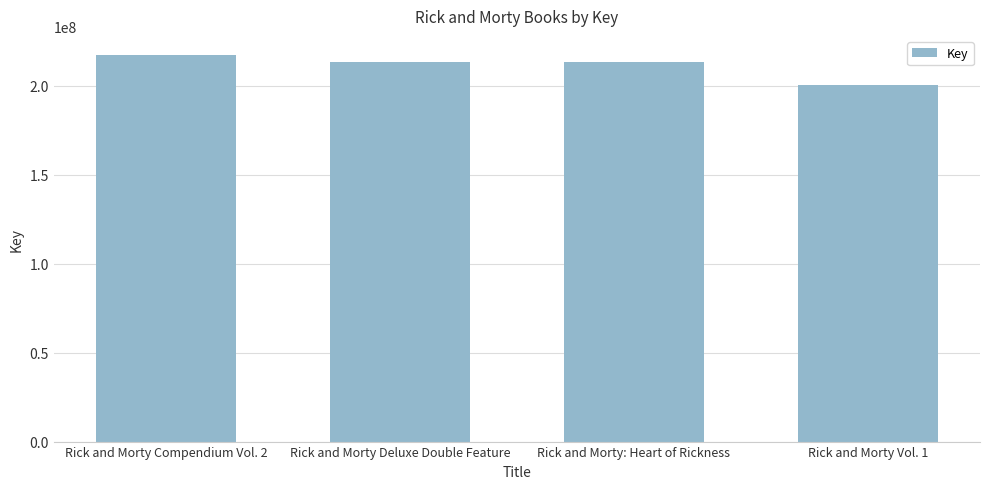

The value at Rick and Morty Vol. 1 is 200593765. True or false?

True